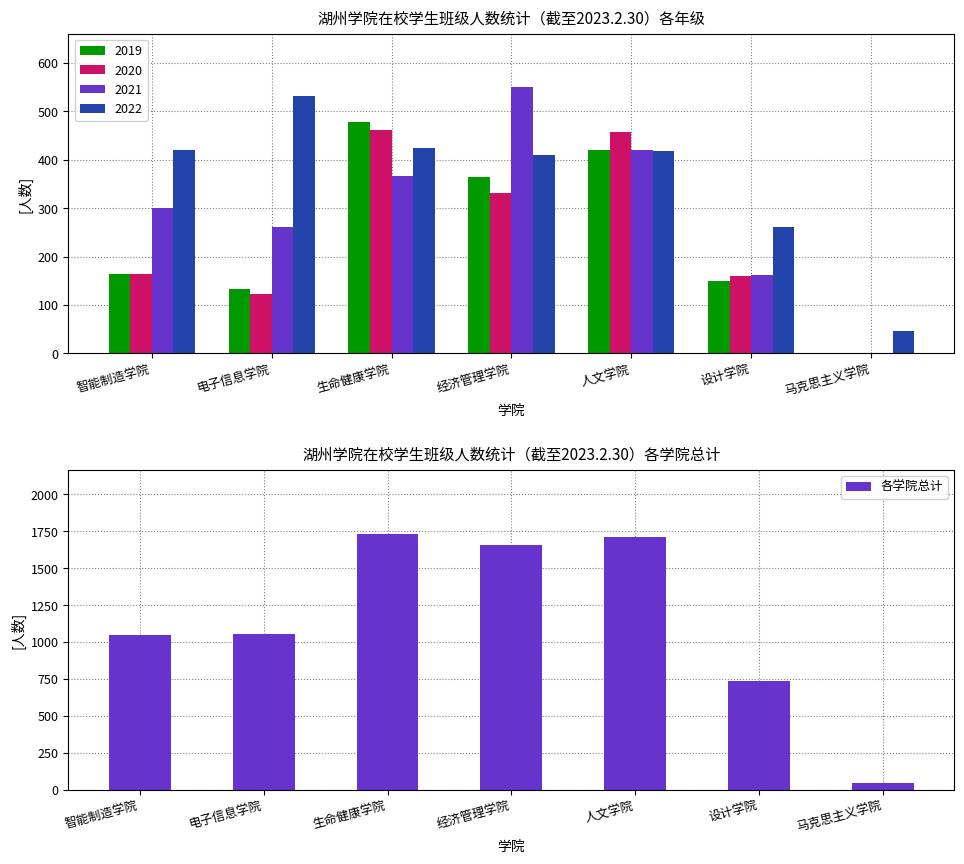

Between 经济管理学院 and 马克思主义学院, which is larger?

经济管理学院